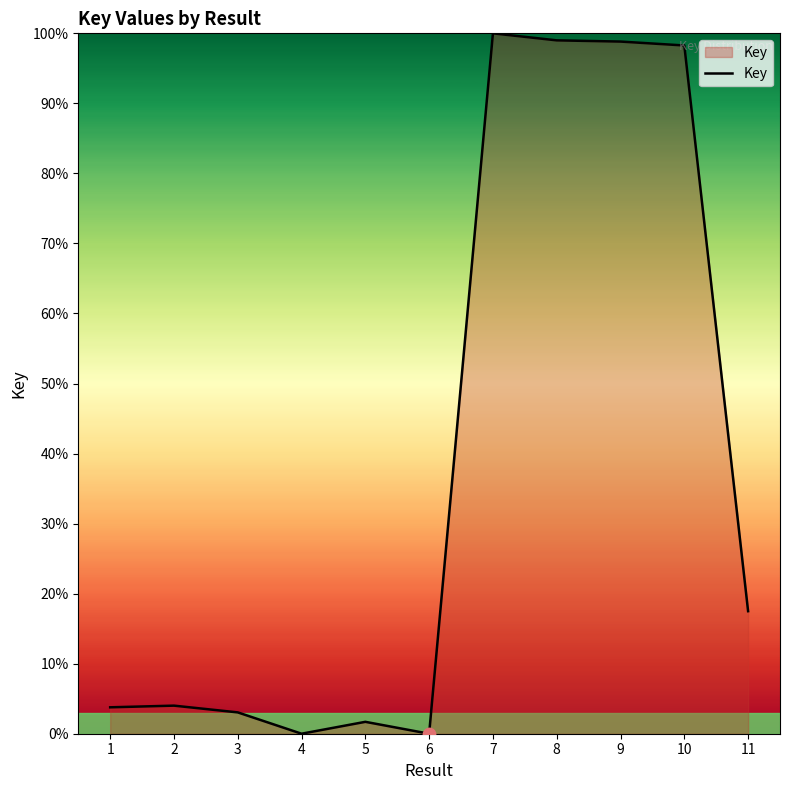

What is the ratio of the value at 7 to the value at 5?

58.9